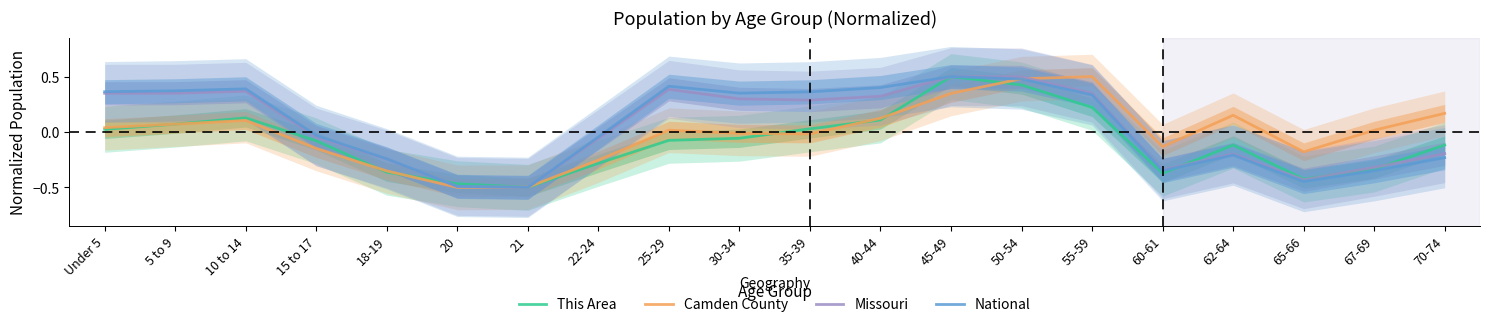

What is the label of the 4th point from the right?

62-64